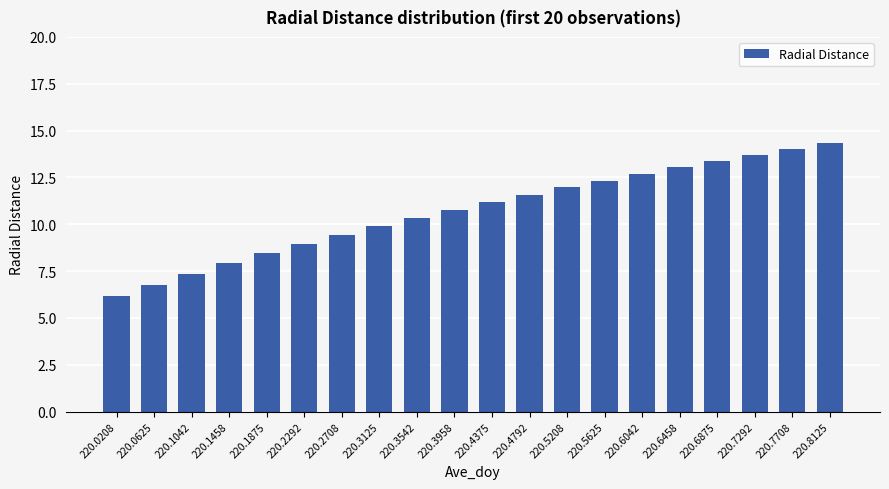

What is the average value?

10.7